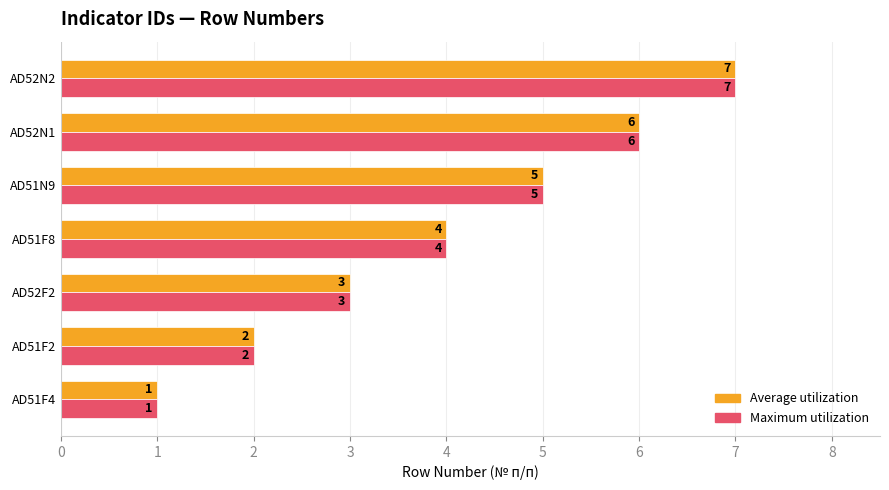

The Average utilization series shows 9 at AD51N9. True or false?

False